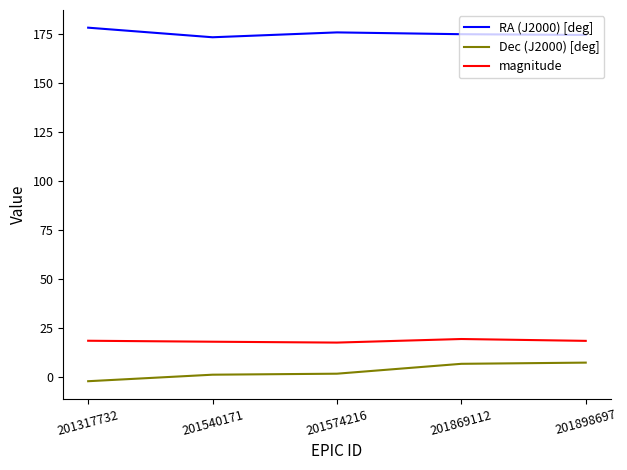

What is the smallest value displayed?

-2.2